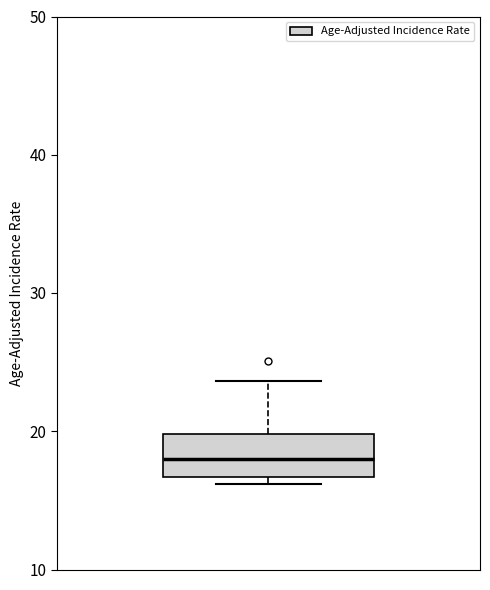

Transcribe this box plot: give where the median line is, the range the box spans, and where the two whiskers end, as read against the y-axis. The values are not printed on the chart, so give them approximately, as read against the axis.

median 18, box 17 to 20, whiskers 16 to 24